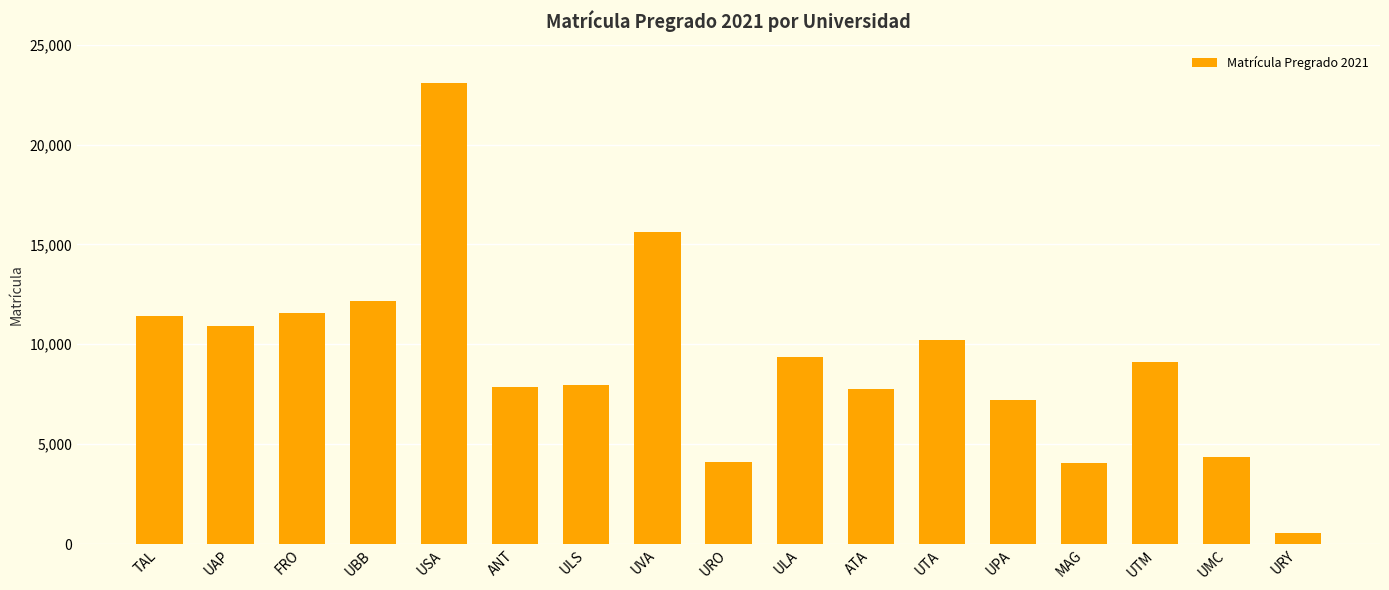

Count the number of categories in the chart.

17